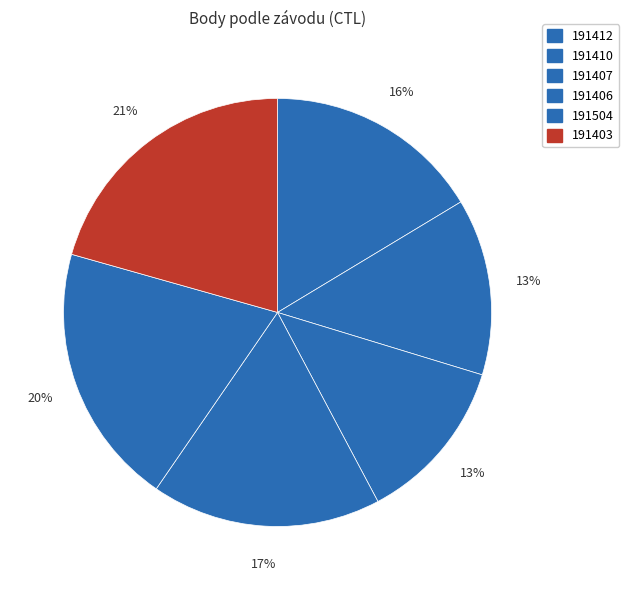

Is 191407 the majority of the pie?

No